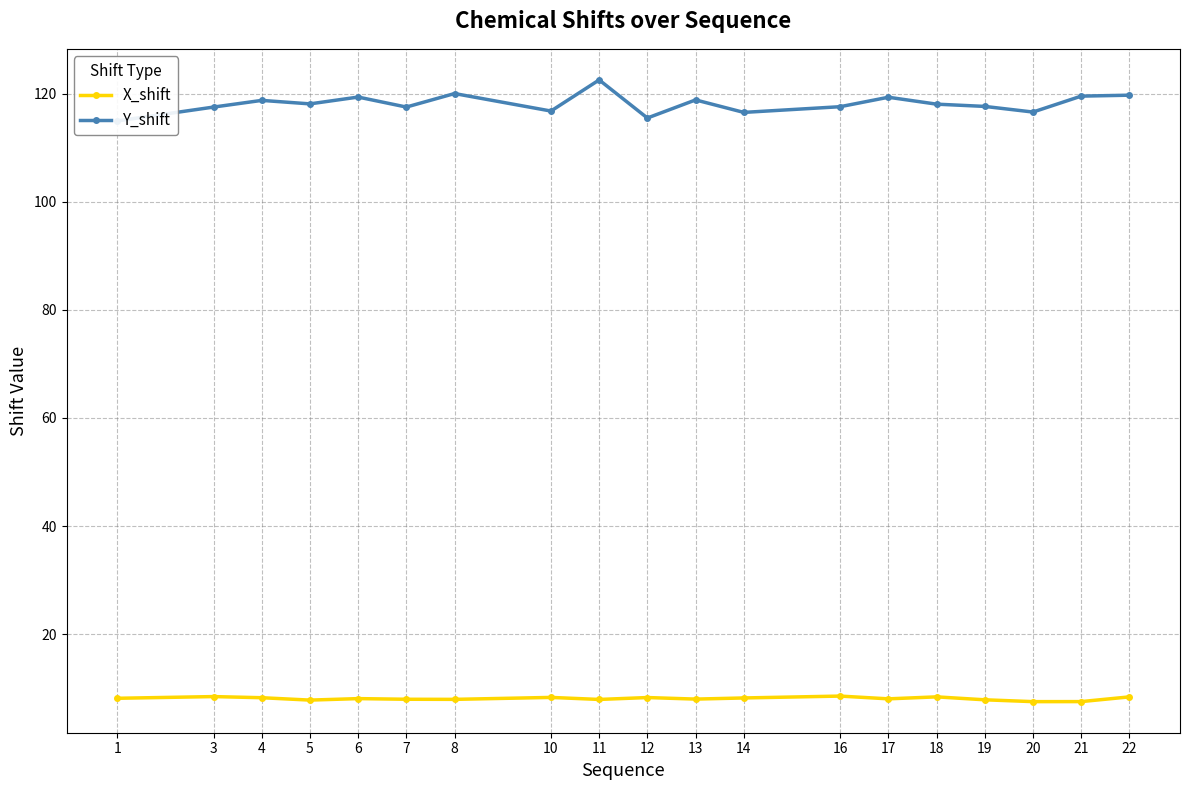

What is the highest value of the X_shift series?

8.5